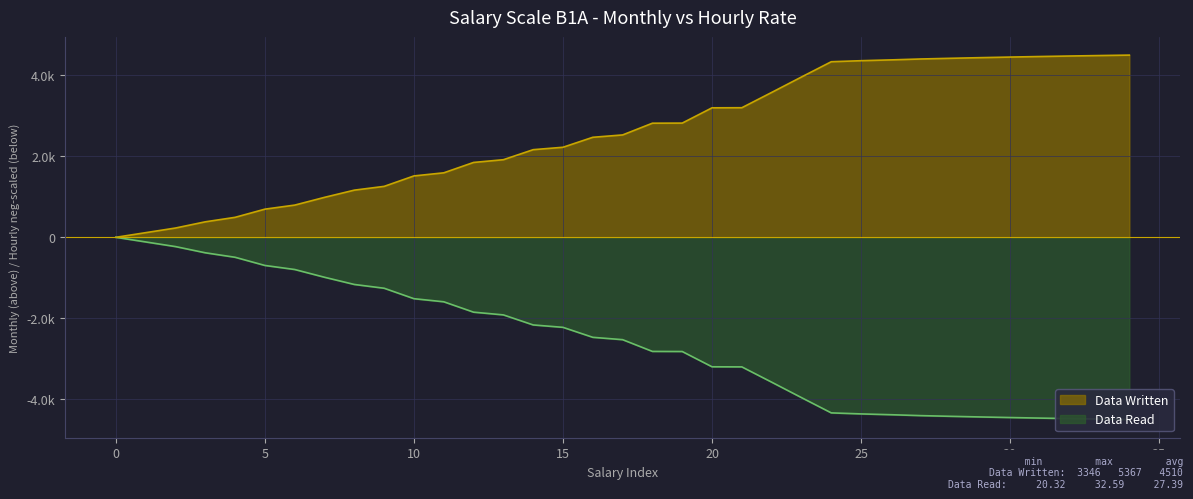

The value of Data Read at 32 is -4477.7. True or false?

True